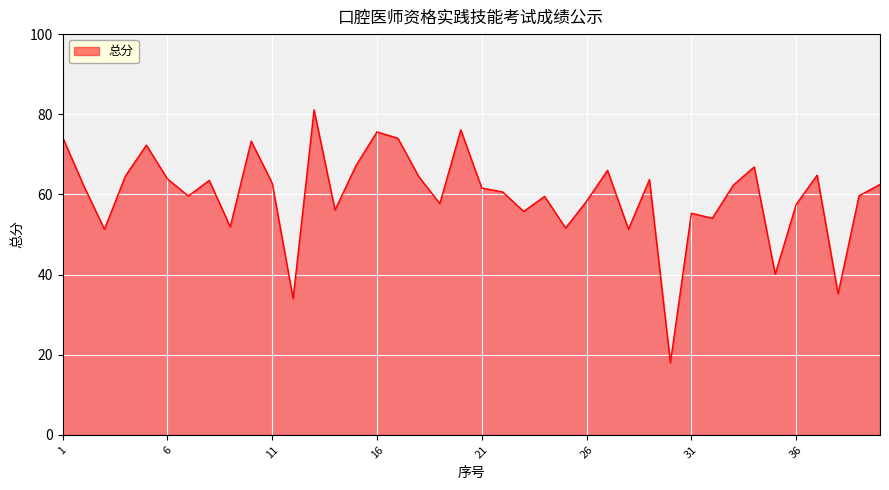

What is the smallest value displayed?

18.0